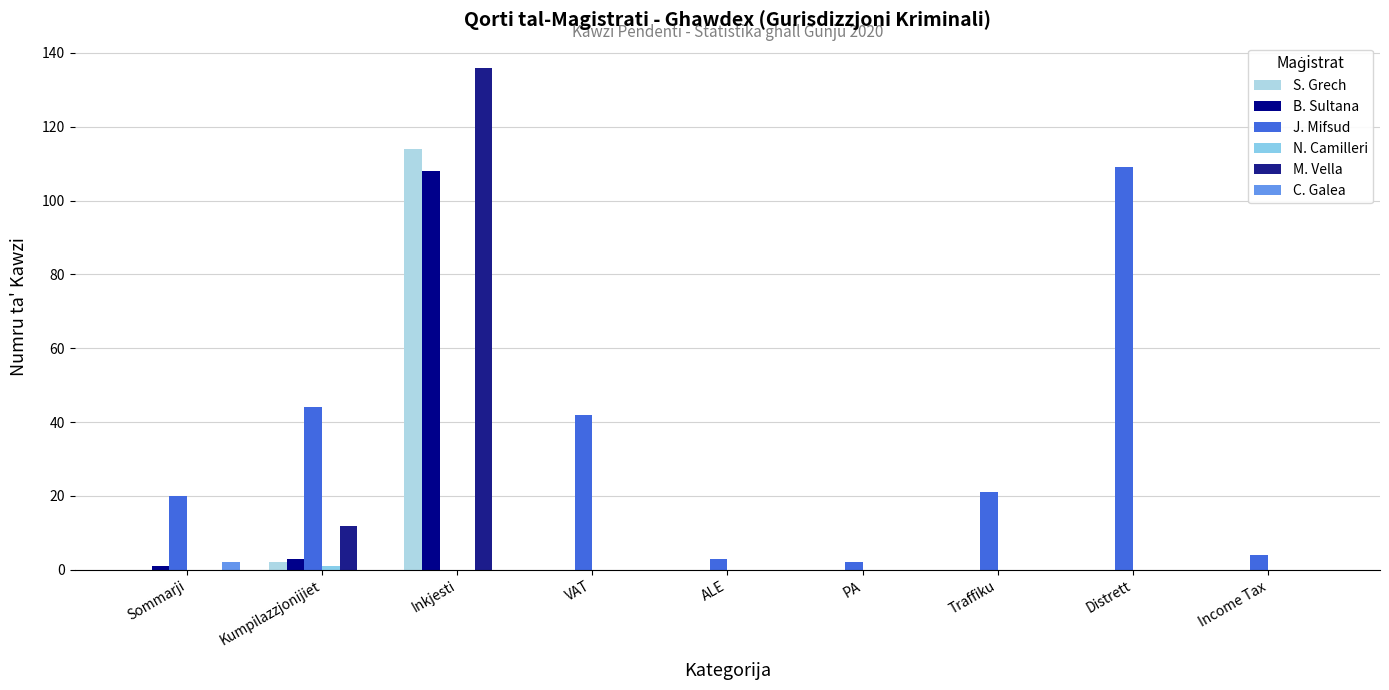

Are the bars grouped side by side (vs. stacked)?

Yes